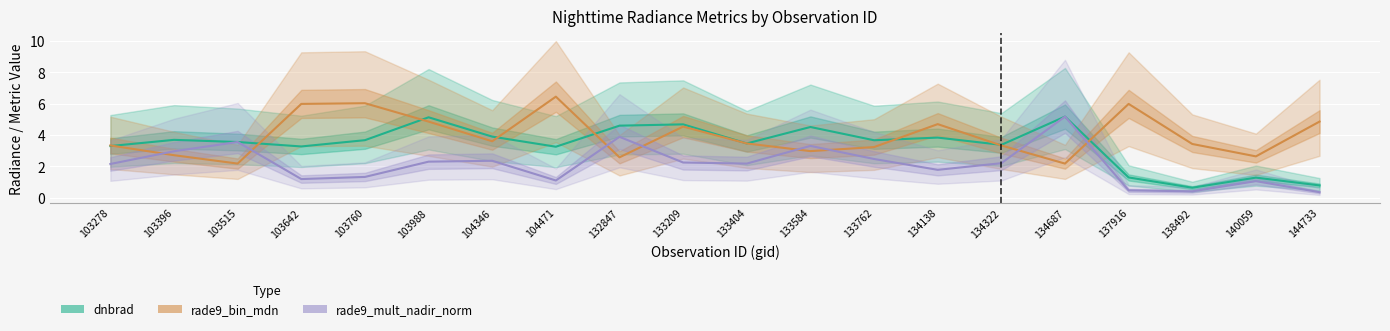

Count the number of data series in this chart.

3